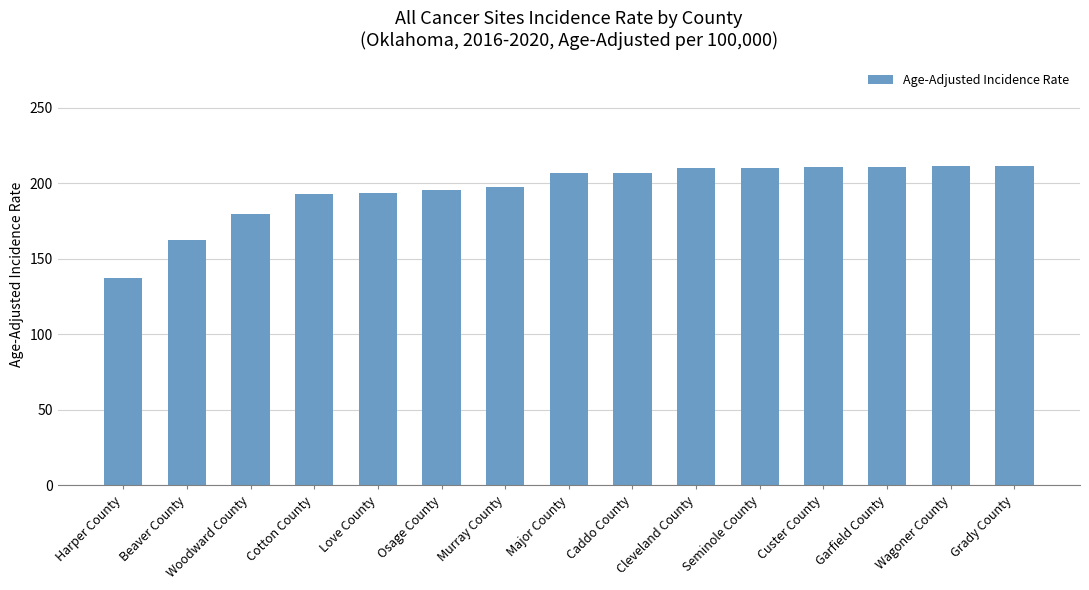

The value at Osage County is 293.1. True or false?

False